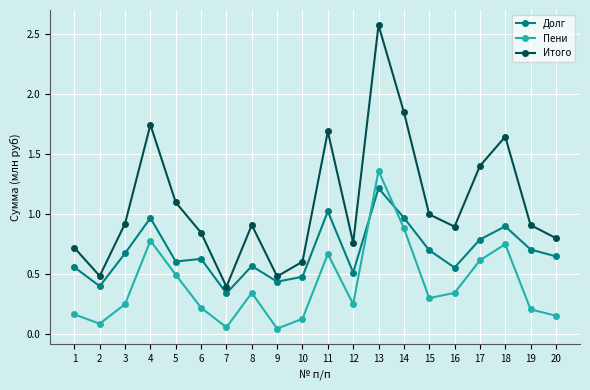

Is it true that Пени equals 0.5 at 14?

False